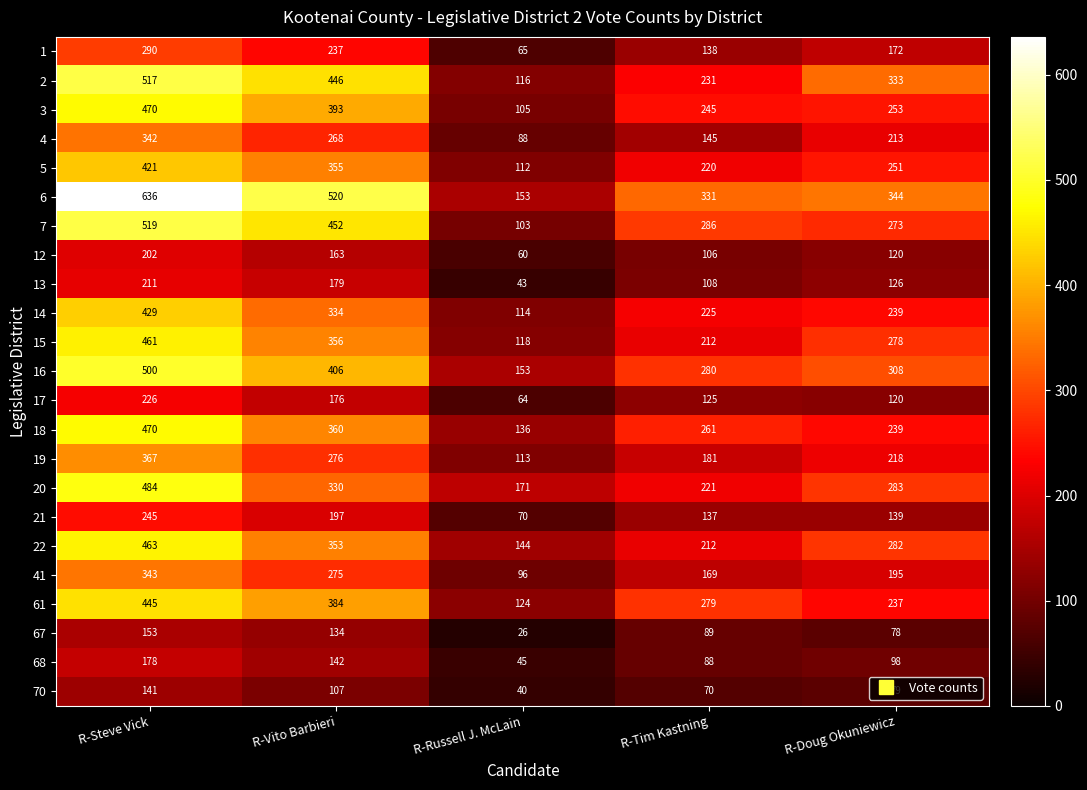

What is the difference between the highest and lowest values at R-Doug Okuniewicz?

266